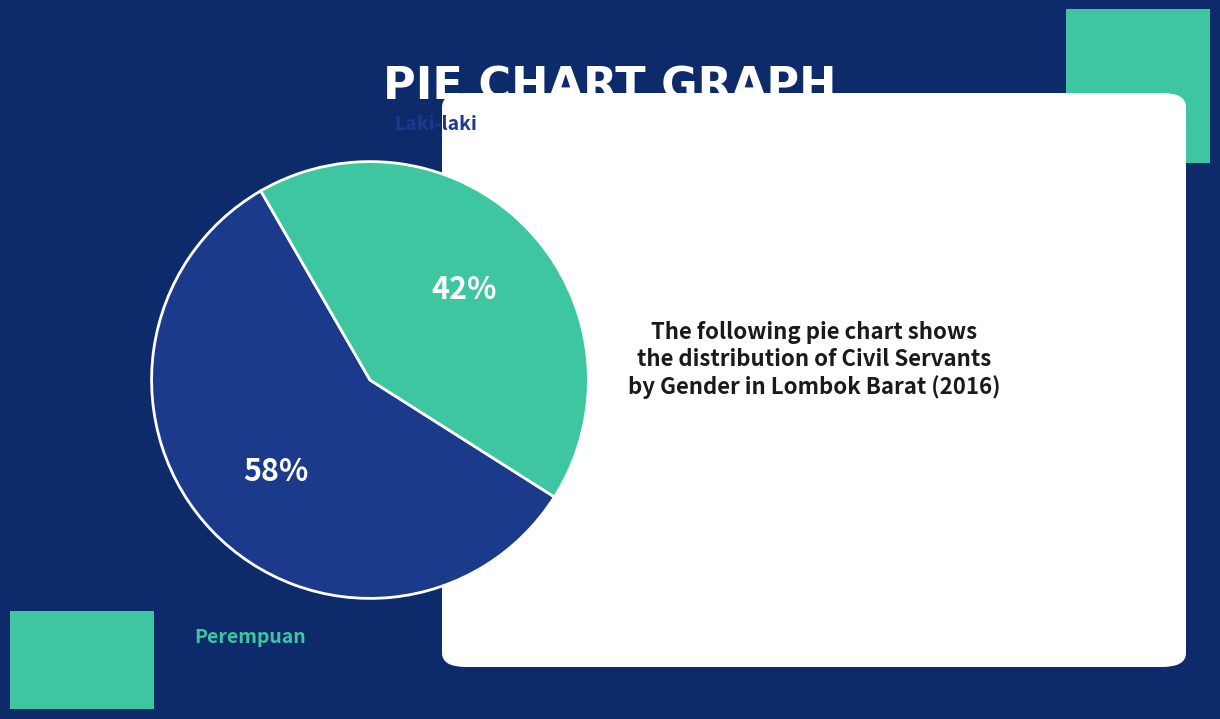

How much of the chart is everything except Laki-laki?

42.3%